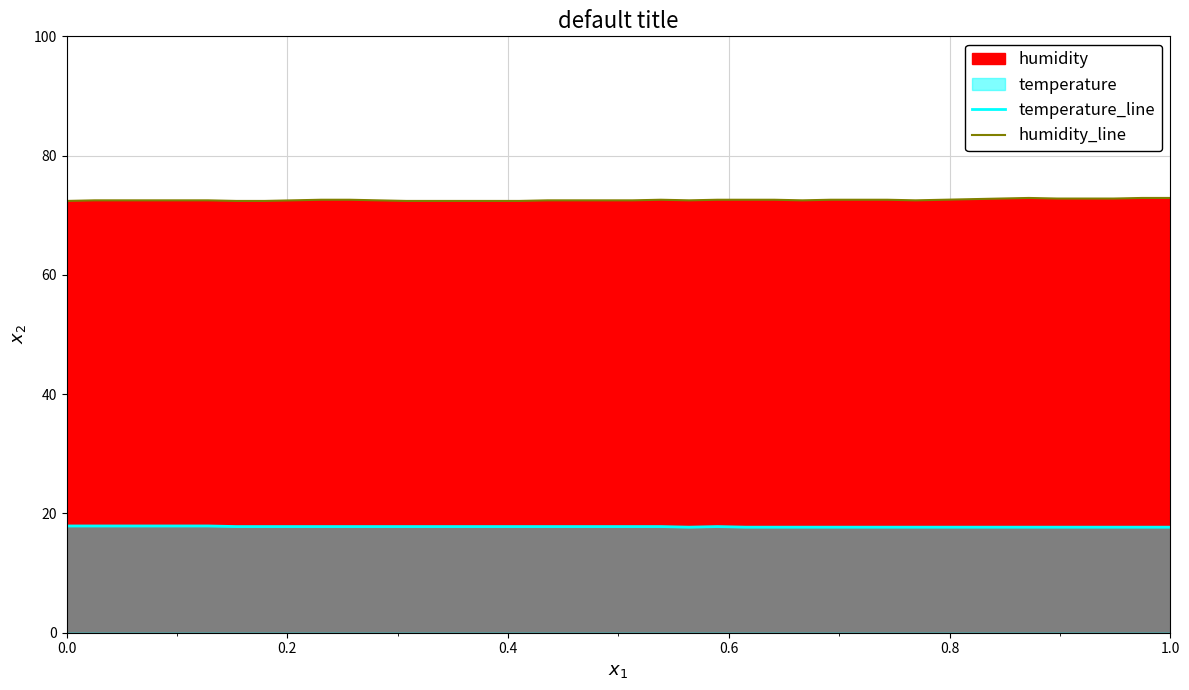

Which series has the largest total across all categories?

humidity_line